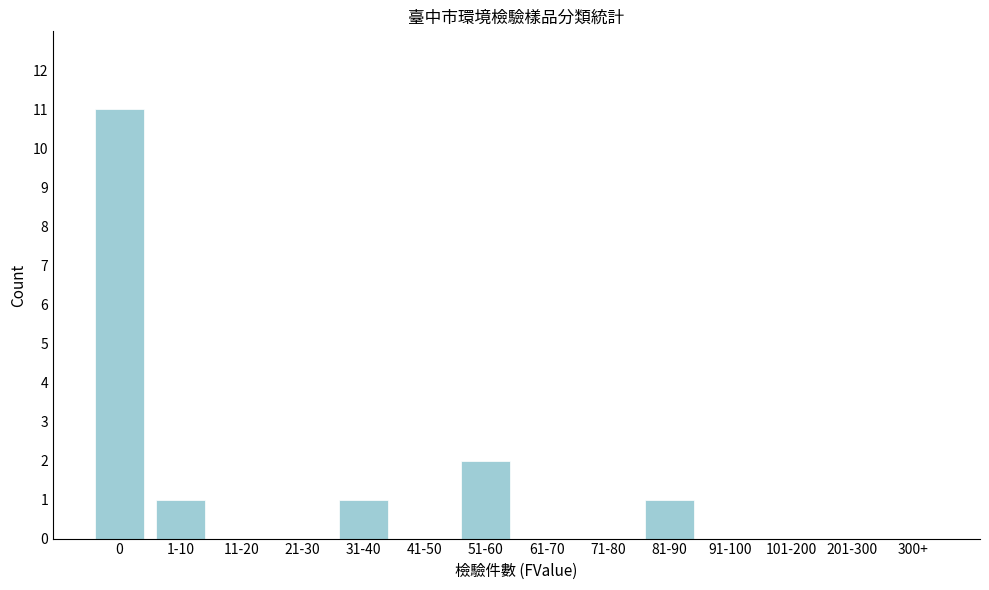

Reading left to right, transcribe all the data shown in this chart.

0=11	1-10=1	11-20=0	21-30=0	31-40=1	41-50=0	51-60=2	61-70=0	71-80=0	81-90=1	91-100=0	101-200=0	201-300=0	300+=0